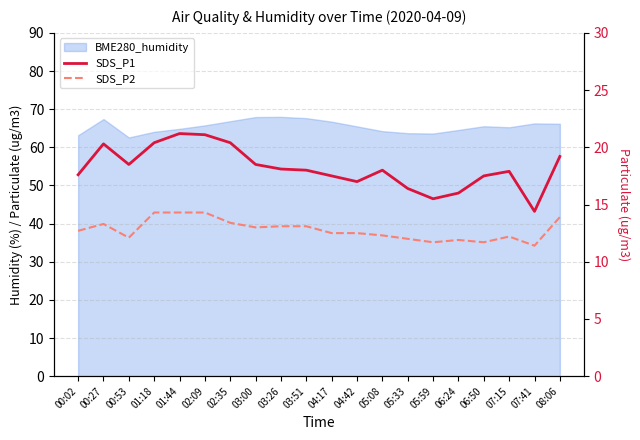

What is the sum of all SDS_P2 values?

255.7